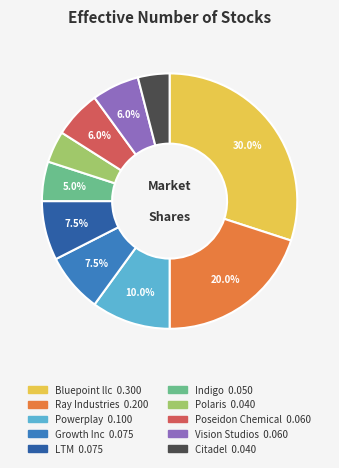

How many slices are in this pie chart?

10